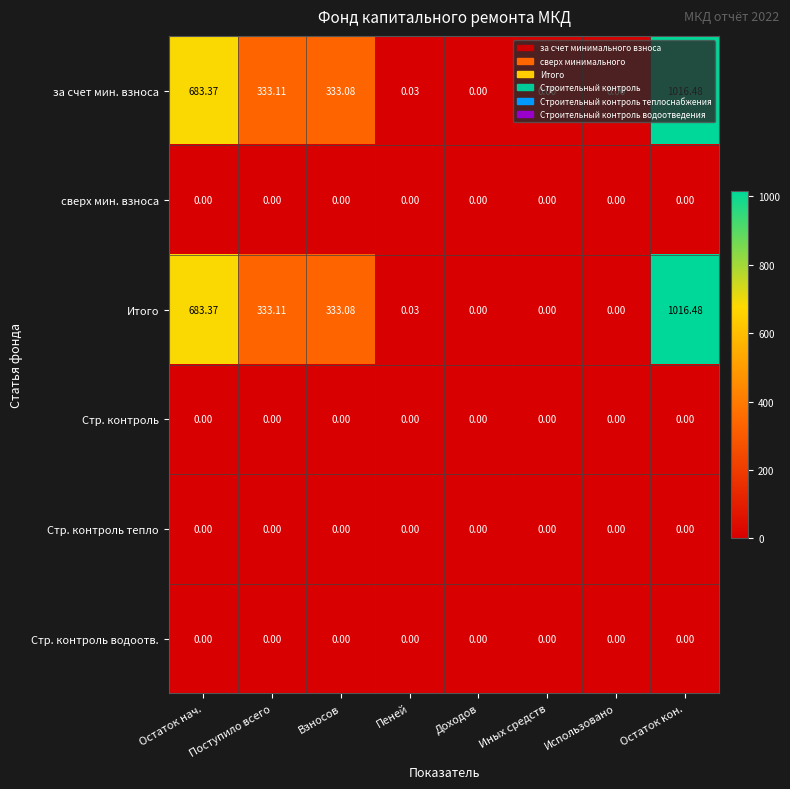

At which category is the sum across all series the highest?

Остаток кон.